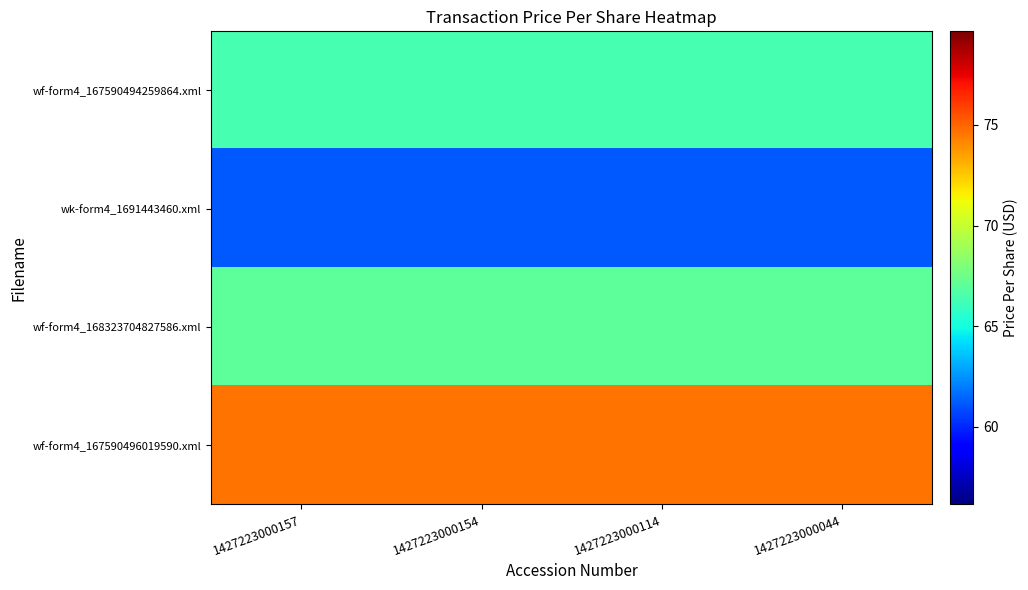

Which series has the largest total across all categories?

wf-form4_167590496019590.xml